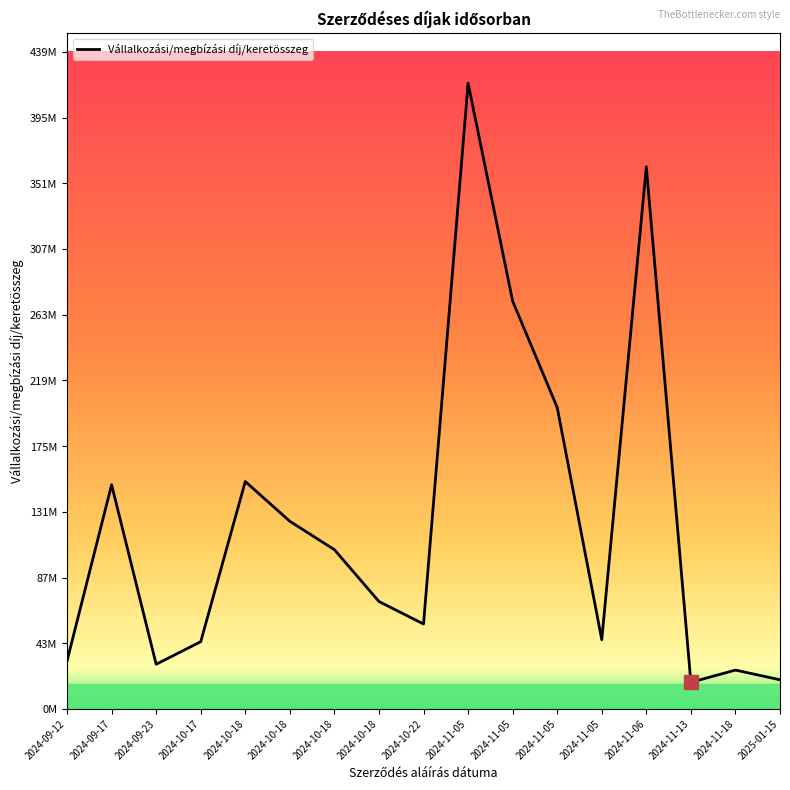

What is the label of the 7th point from the left?

2024-10-18